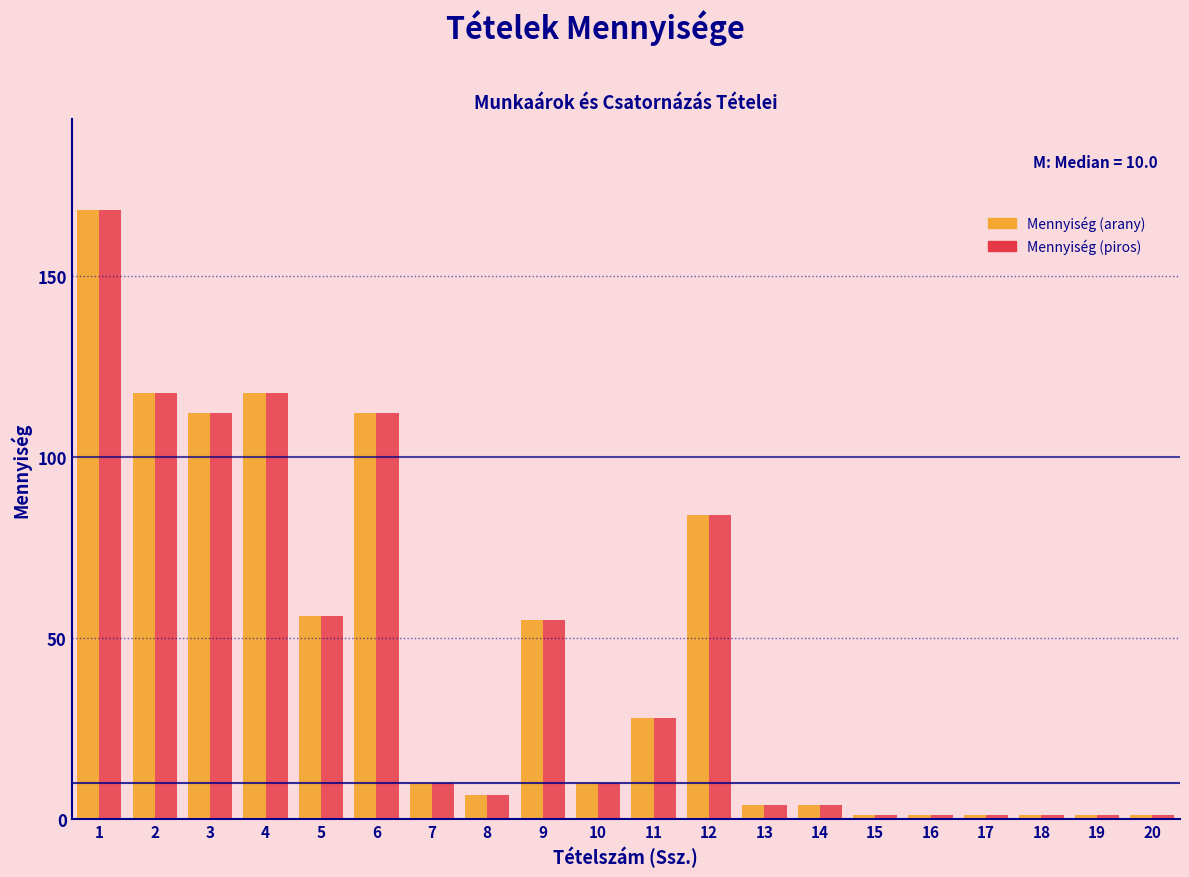

The Mennyiség (piros) series shows 16.9 at 7. True or false?

False